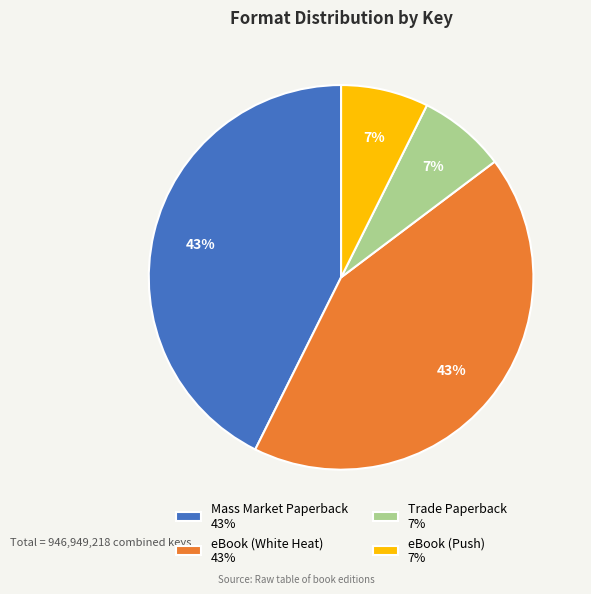

How many slices are in this pie chart?

4